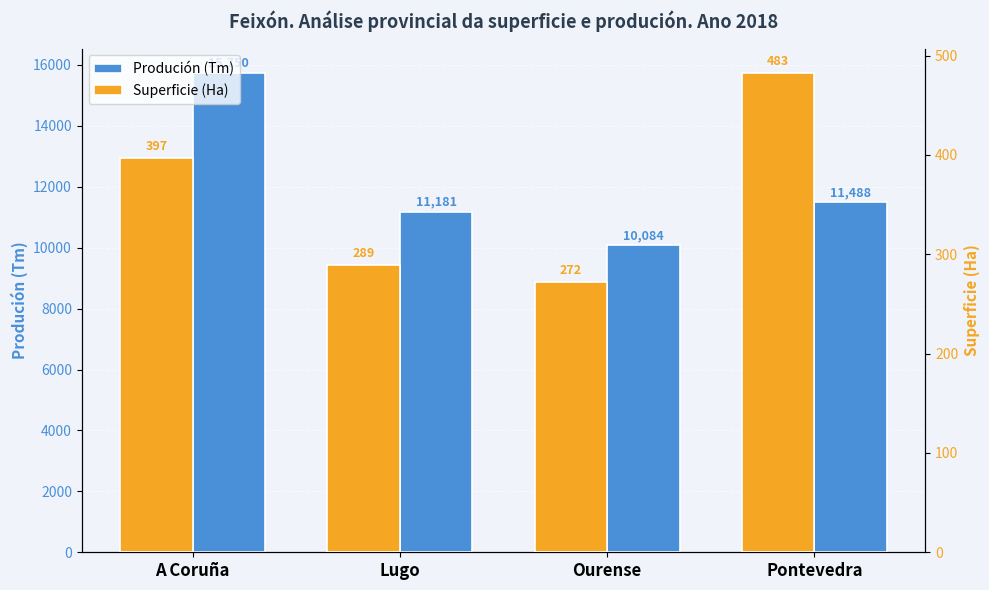

Between Lugo and Ourense, which is larger?

Lugo